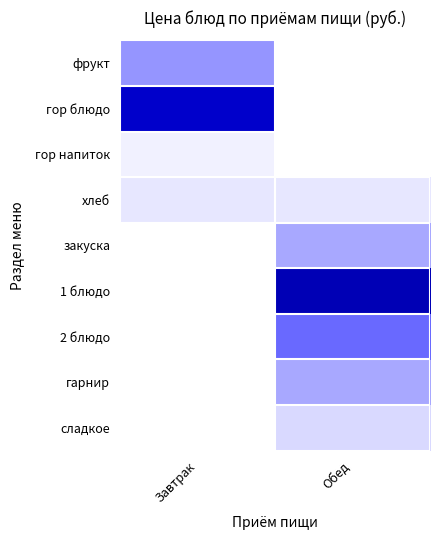

What is the total value across all series at Обед?

102.4